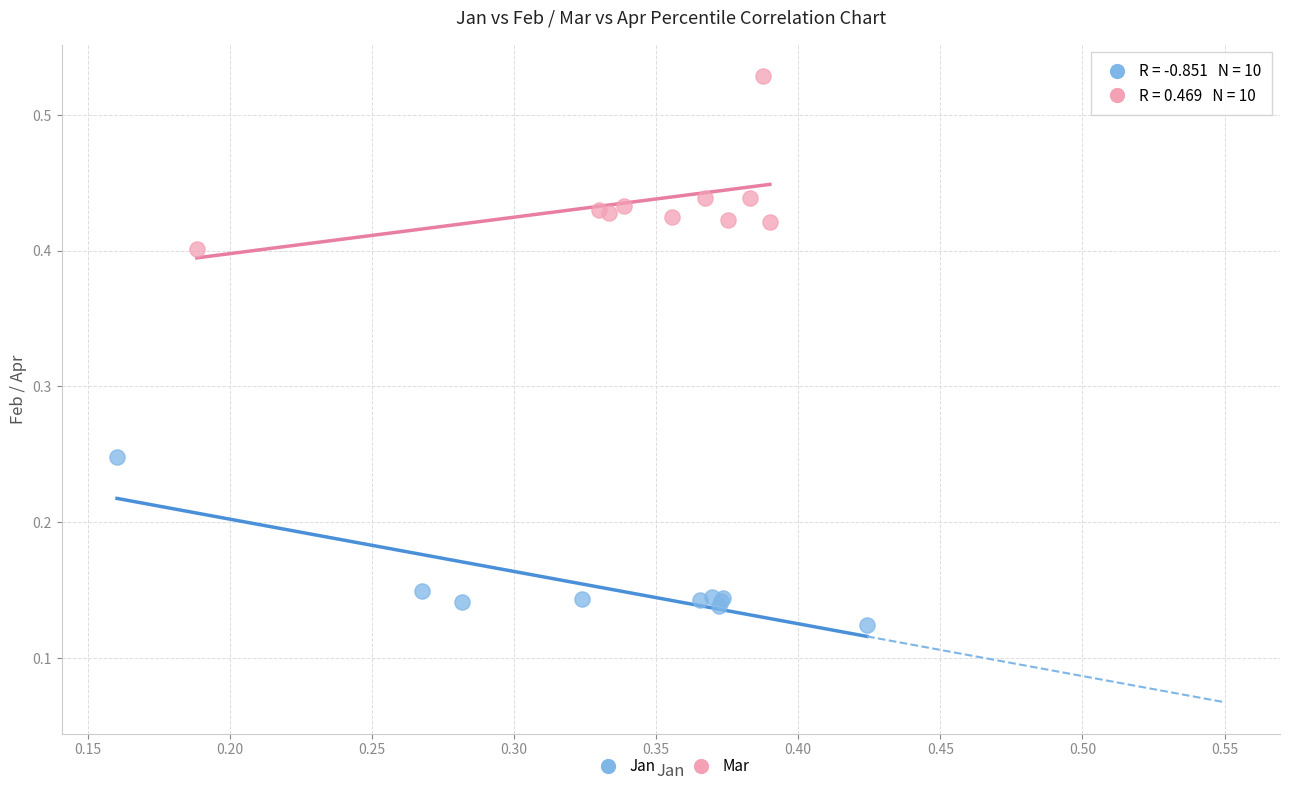

Which series reaches the minimum Y coordinate?

Jan